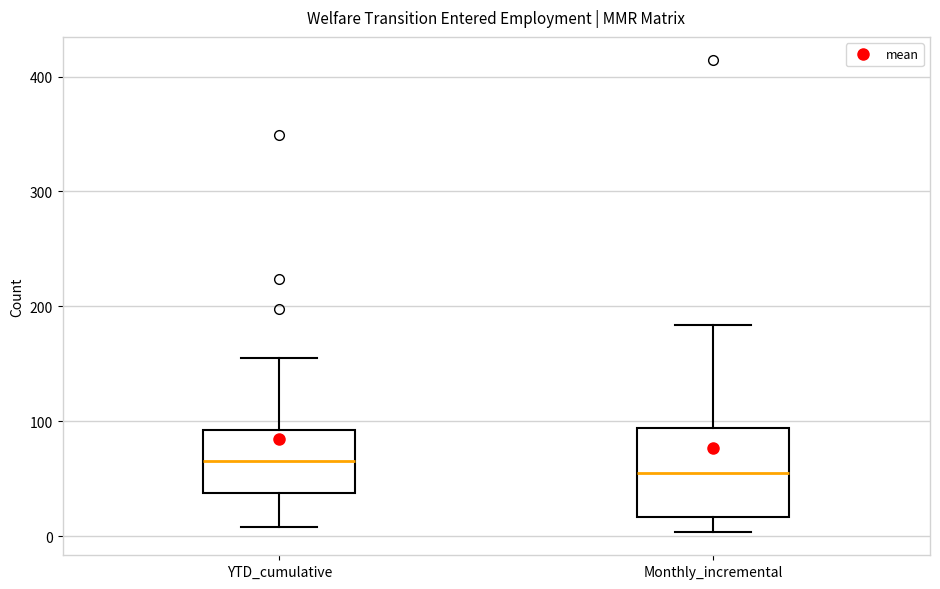

Reading left to right, read every box against the y-axis: the position of its median line, the range the box covers, and the ends of its whiskers. The values are not printed on the chart, so give them approximately, as read against the axis.

YTD_cumulative: median 70, box 40 to 90, whiskers 10 to 160
Monthly_incremental: median 60, box 20 to 90, whiskers 0 to 180